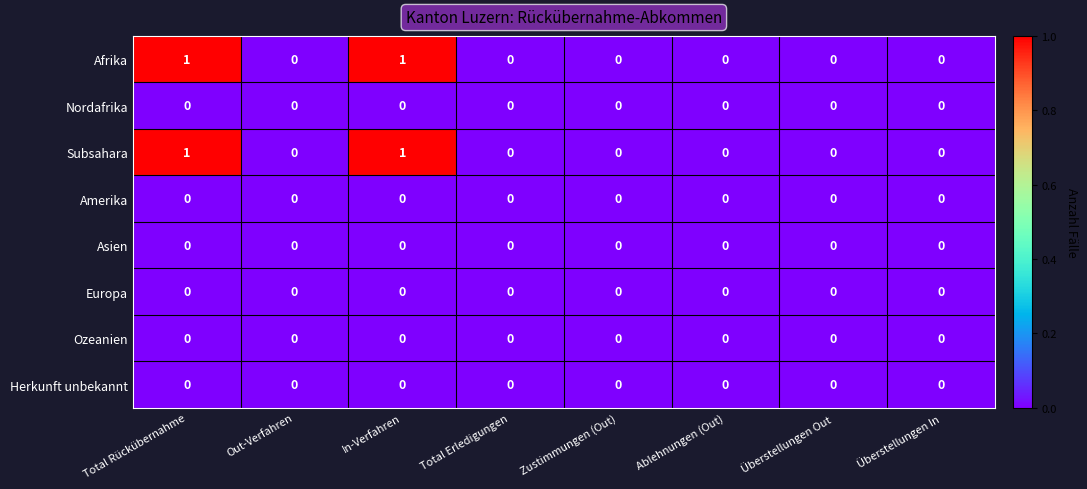

The value of Amerika at Total Erledigungen is 0. True or false?

True